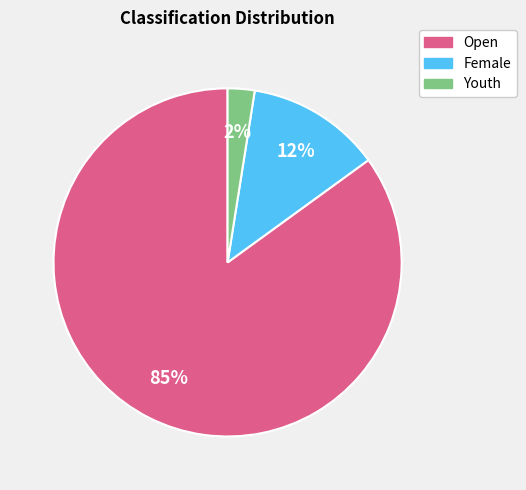

What is the largest slice in the pie chart?

Open